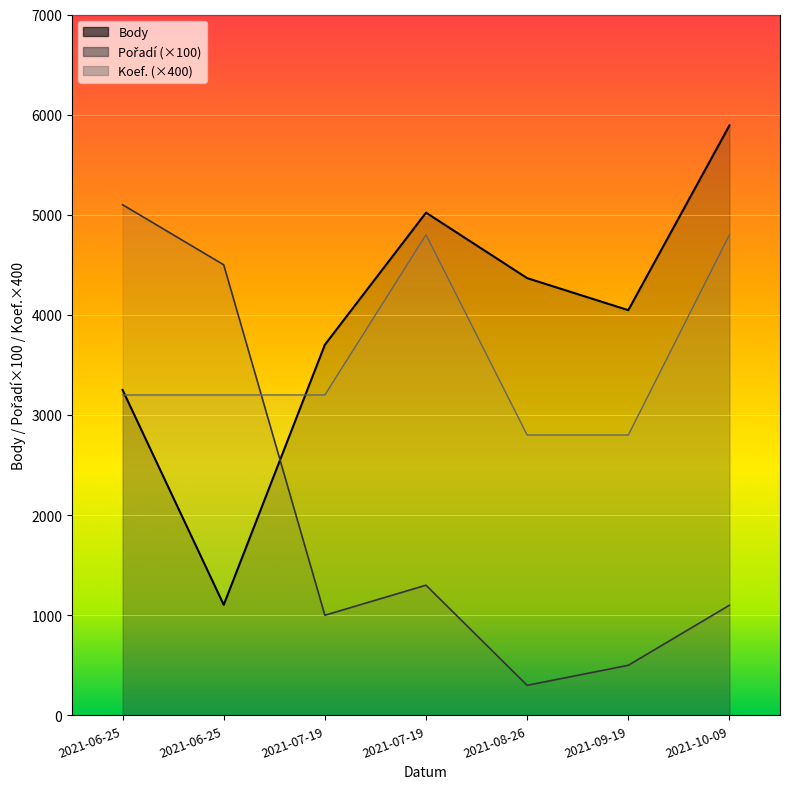

How many data points does each series have?

7